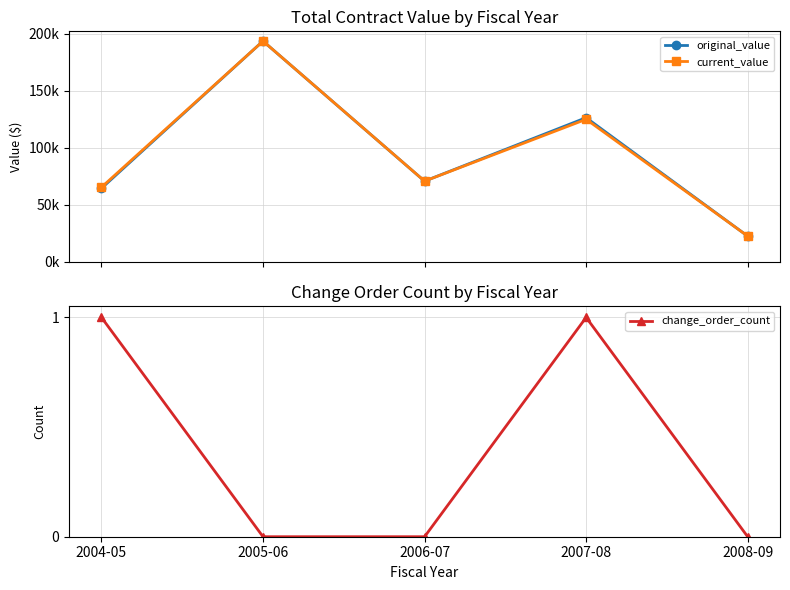

At which label is change_order_count closest to 0?

2005-06